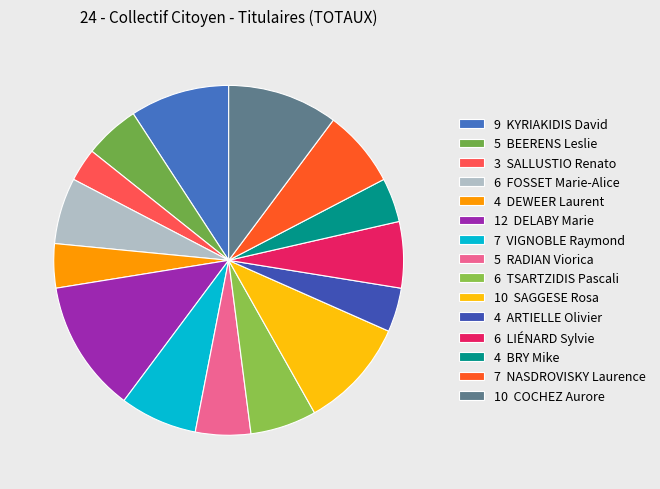

How many segments does this pie chart have?

15